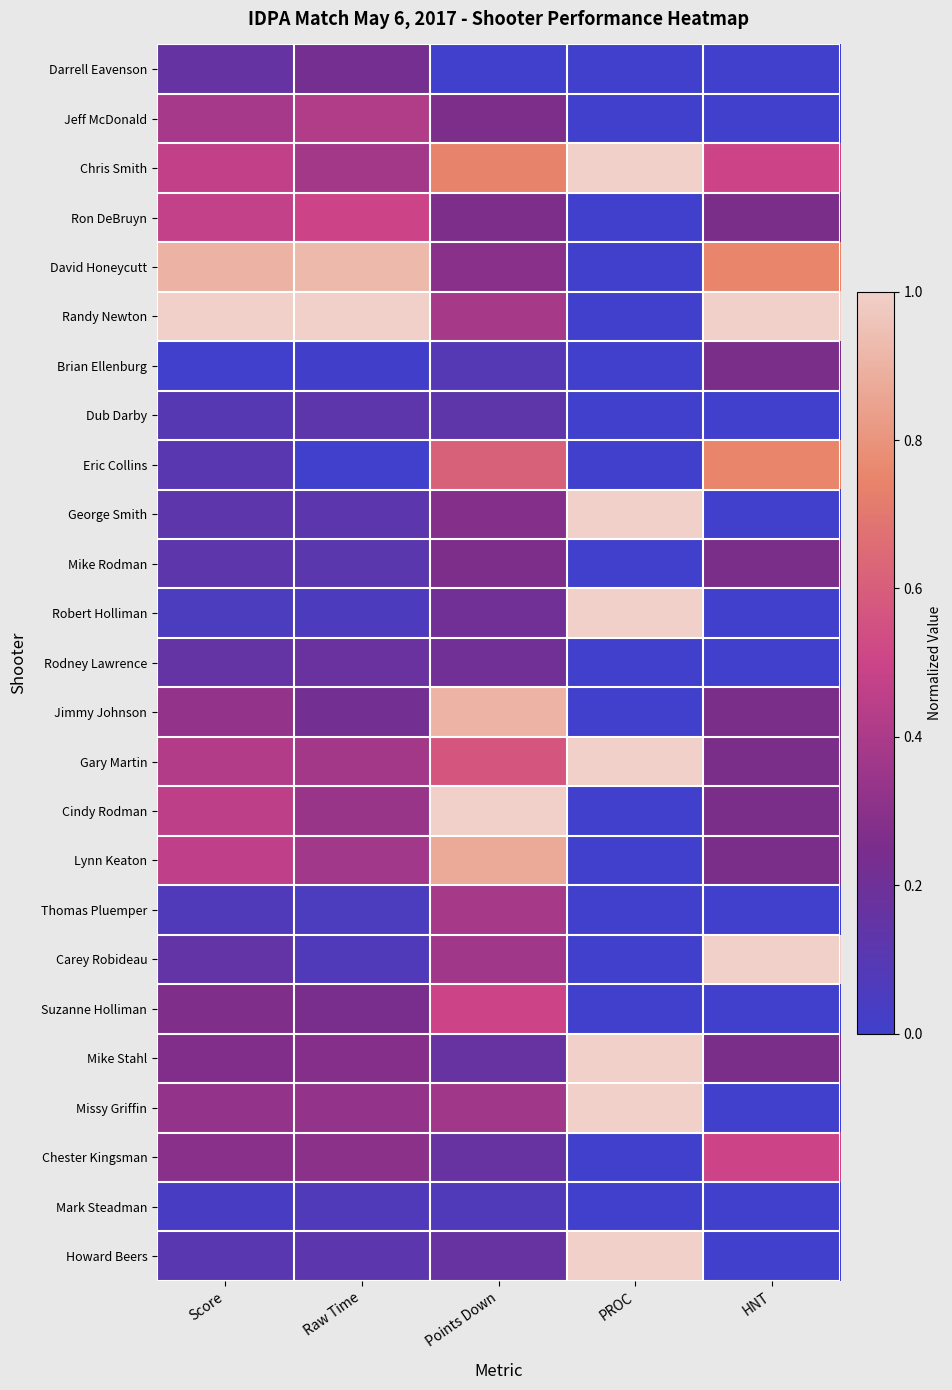

What is the maximum value shown in the chart?

1.0